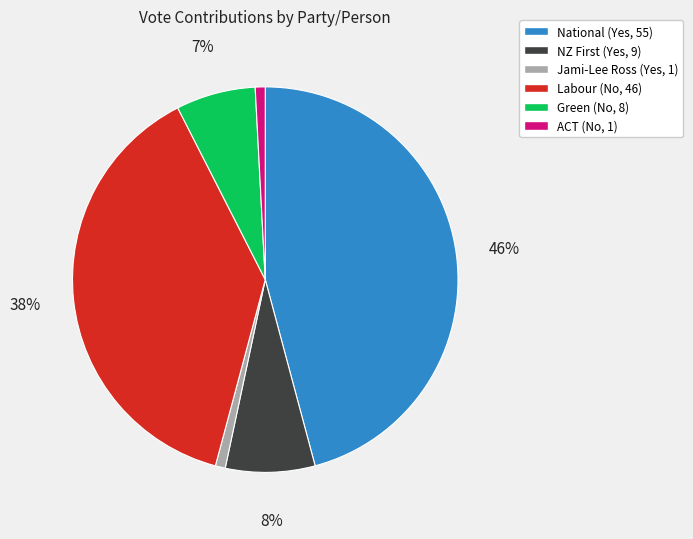

What percentage is the Jami-Lee Ross (Yes, 1) slice, to the nearest percent?

1%